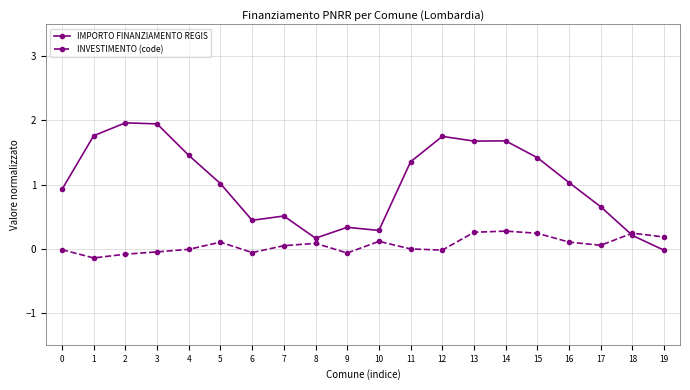

What is the difference between the IMPORTO FINANZIAMENTO REGIS values at 7 and 2?

1.5